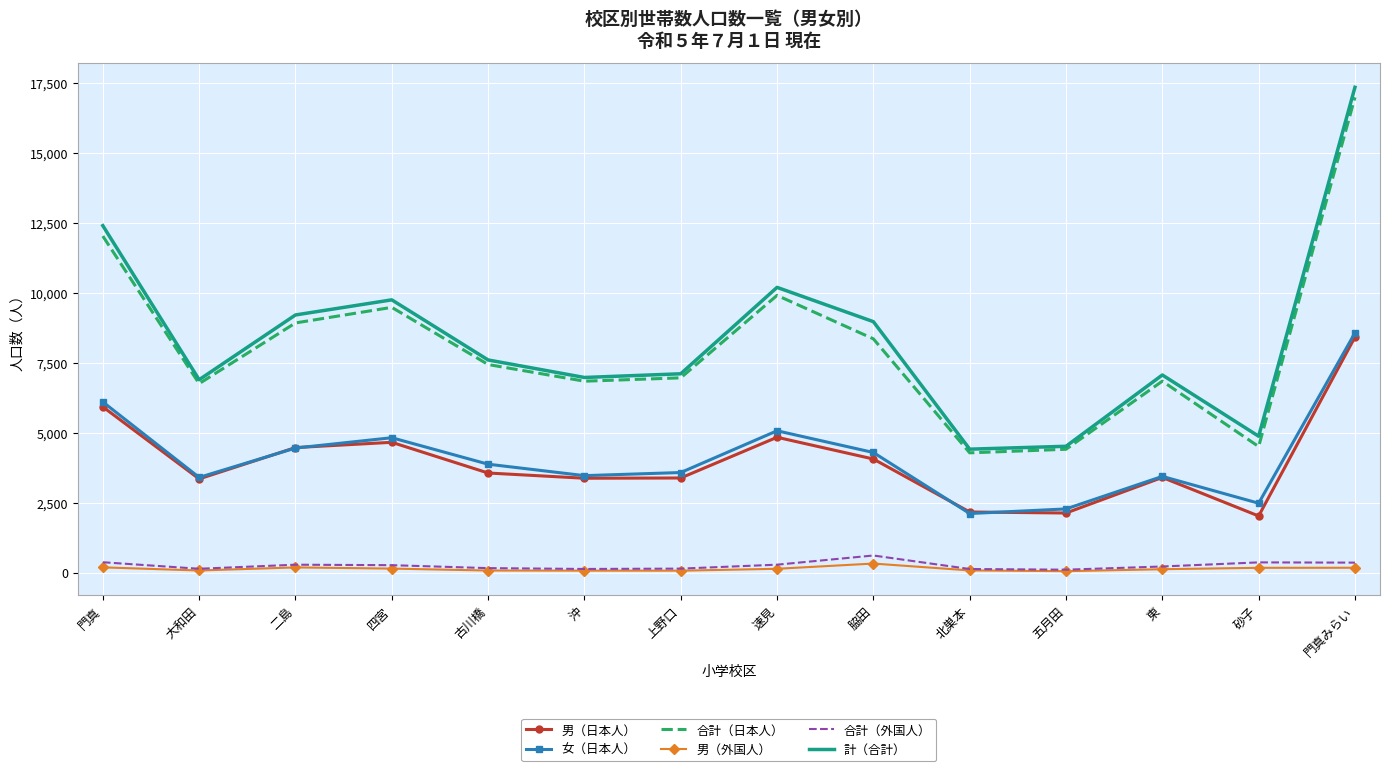

Is the value of 合計（外国人） at 四宮 greater than the value of 合計（日本人） at 沖?

No